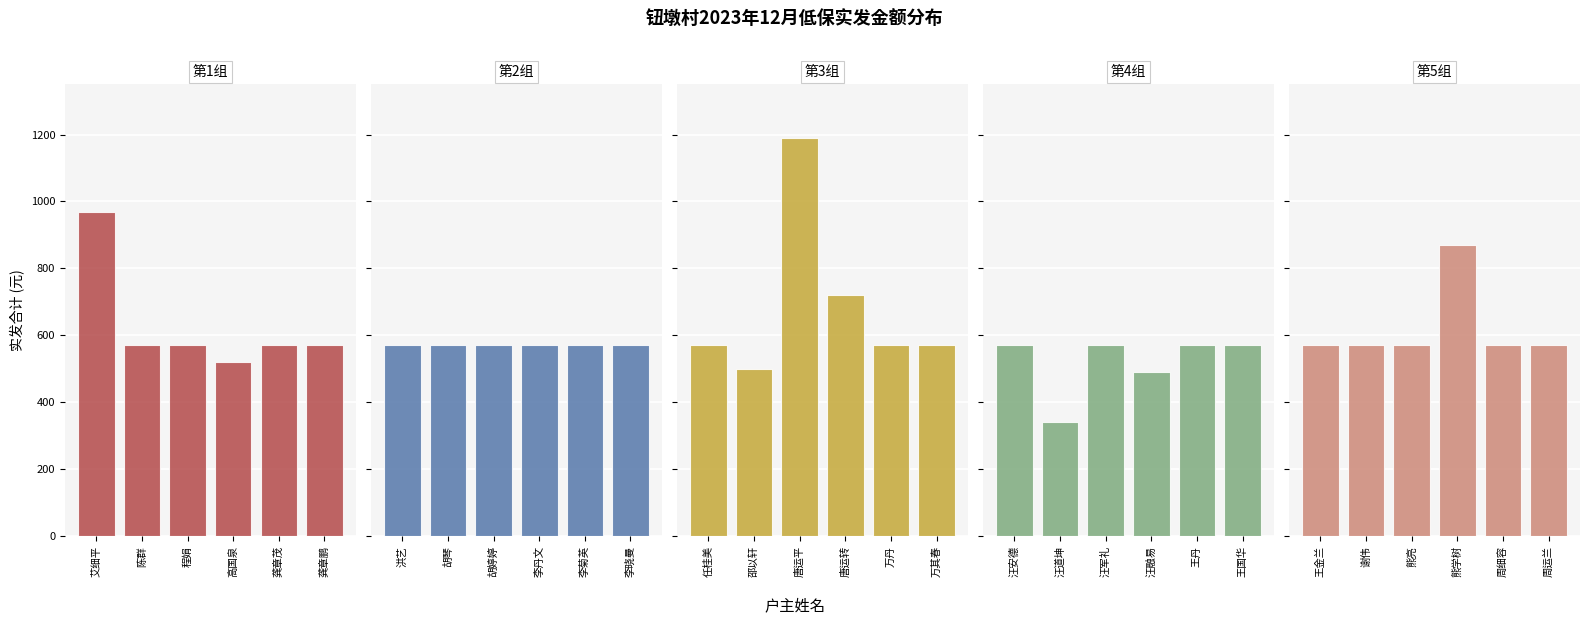

How many groups of bars are there?

6